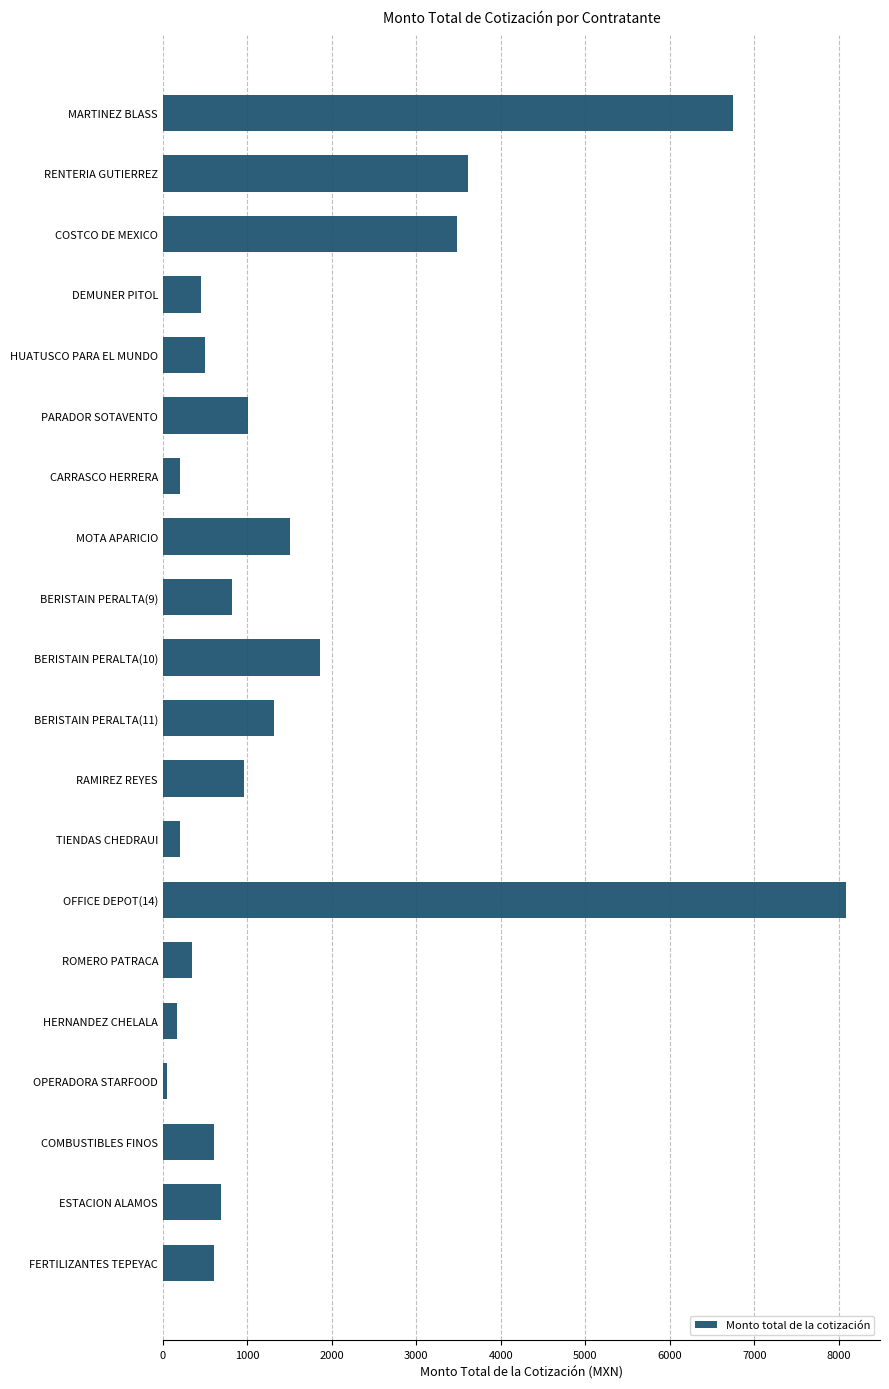

What is the value of the 20th bar from the top?

603.2